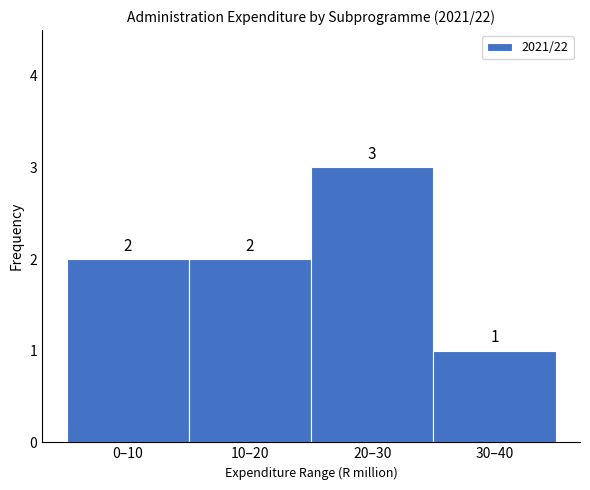

Reading left to right, what are all the values shown in this chart?

0–10=2	10–20=2	20–30=3	30–40=1